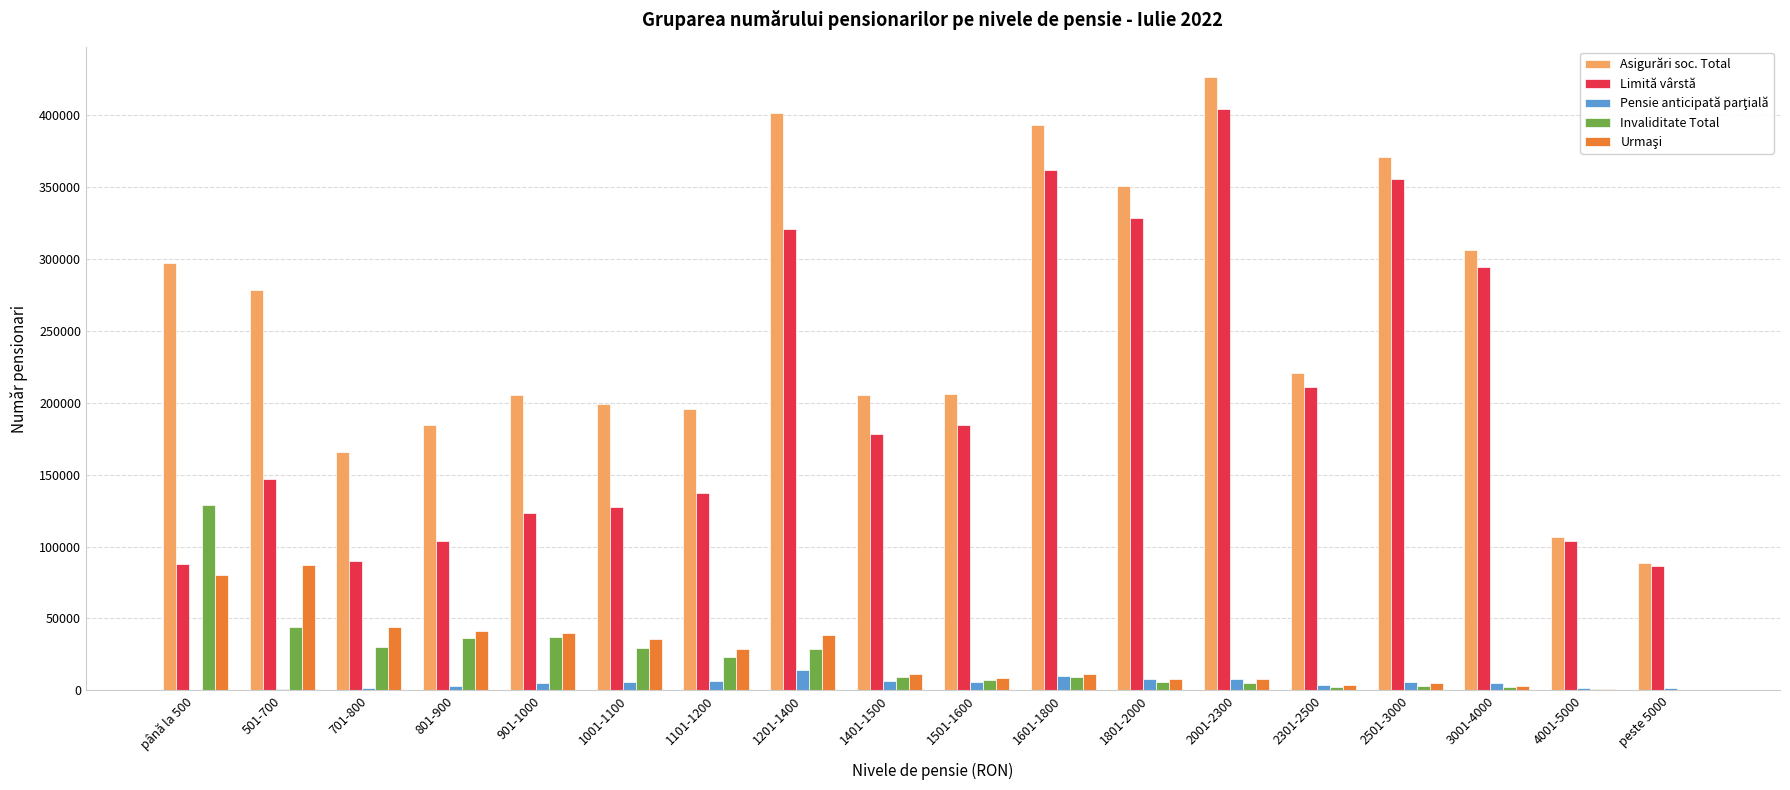

The value of Invaliditate Total at 1001-1100 is 29363. True or false?

True